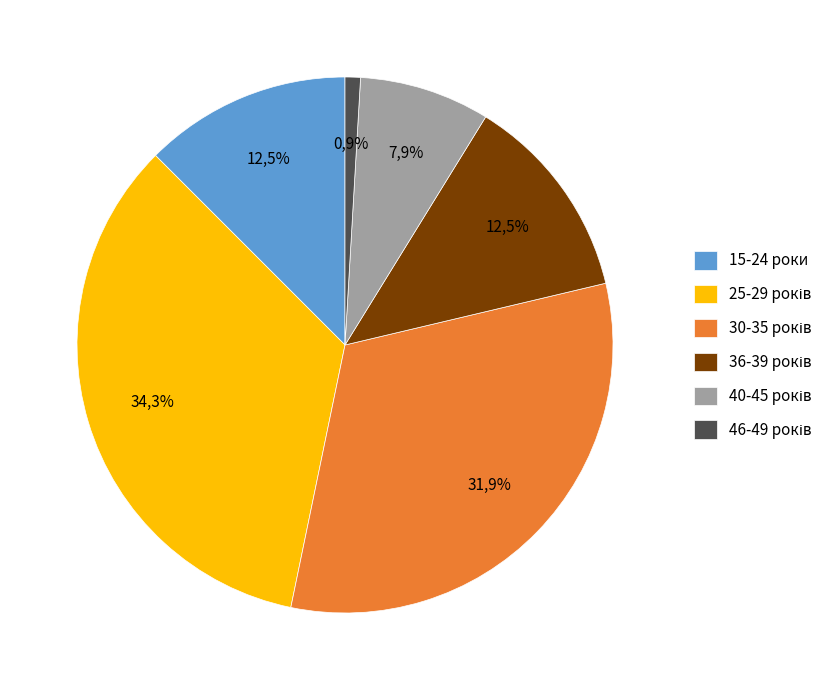

Which slice is the smallest?

46-49 років